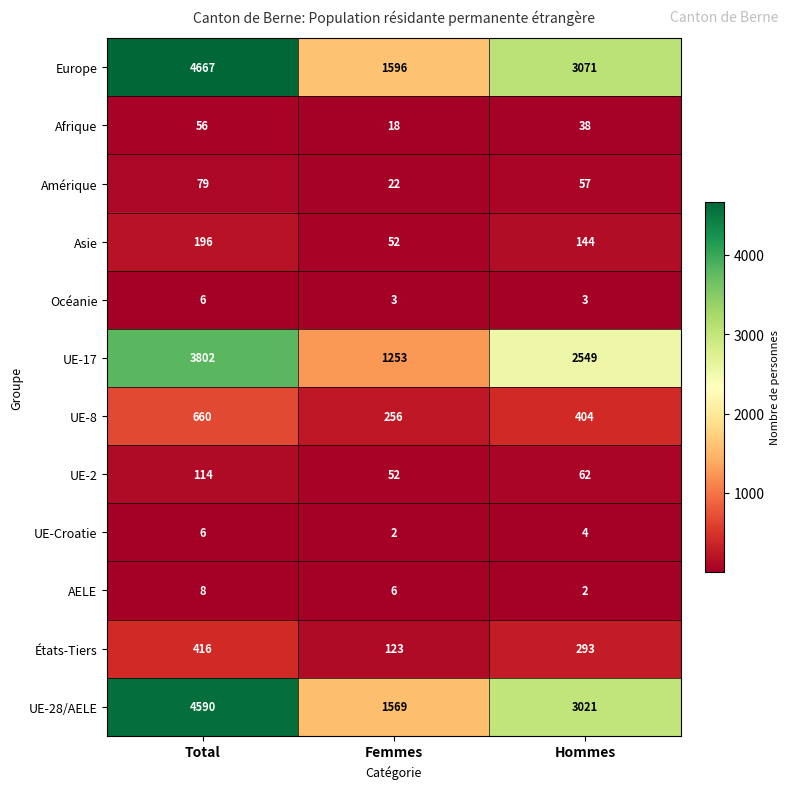

What is the minimum value shown in the chart?

2